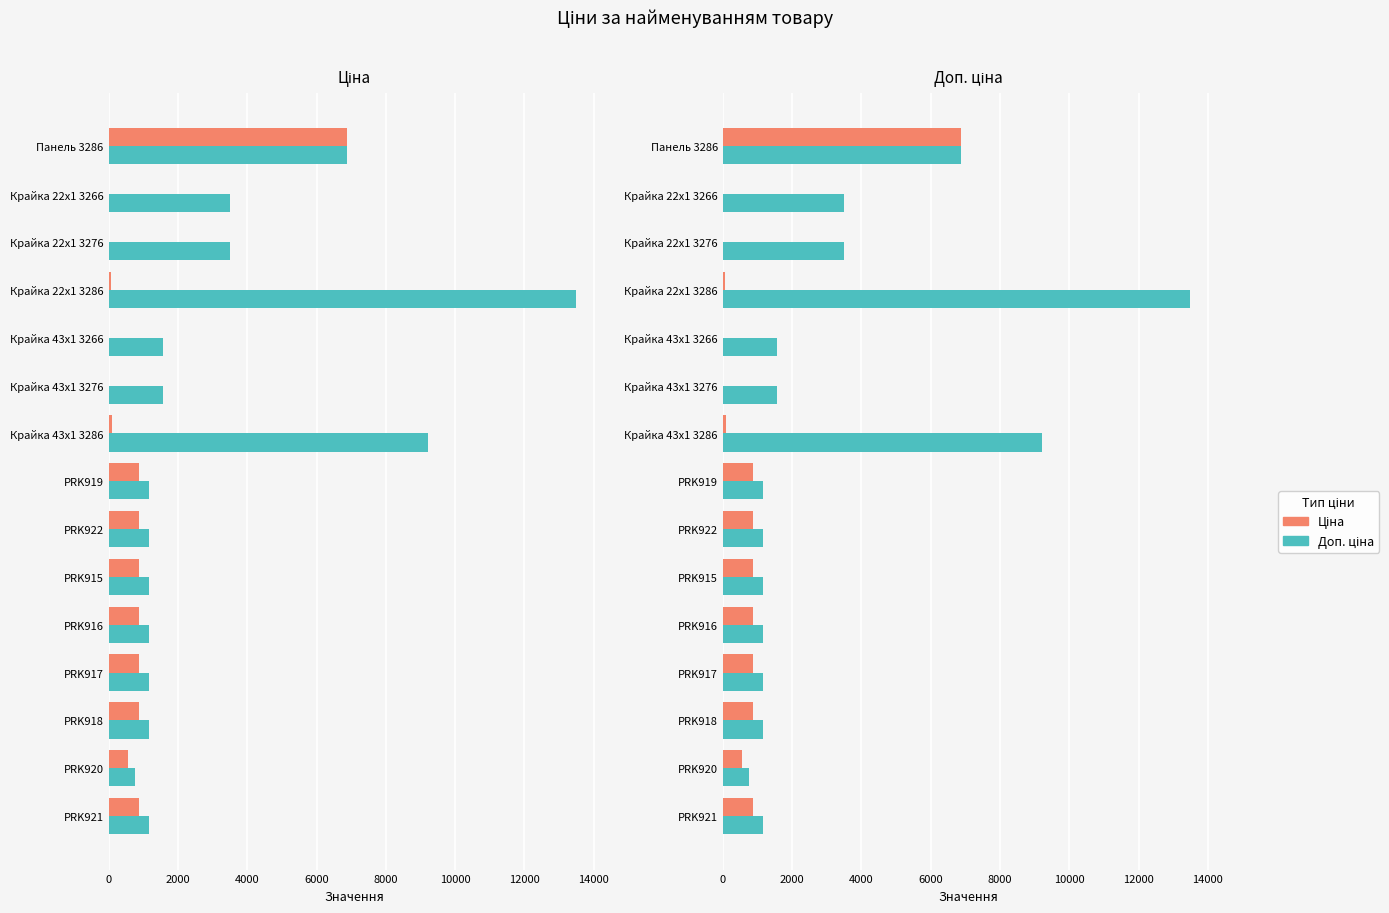

List the series in order of their peak value, lowest first.

Ціна, Доп. ціна